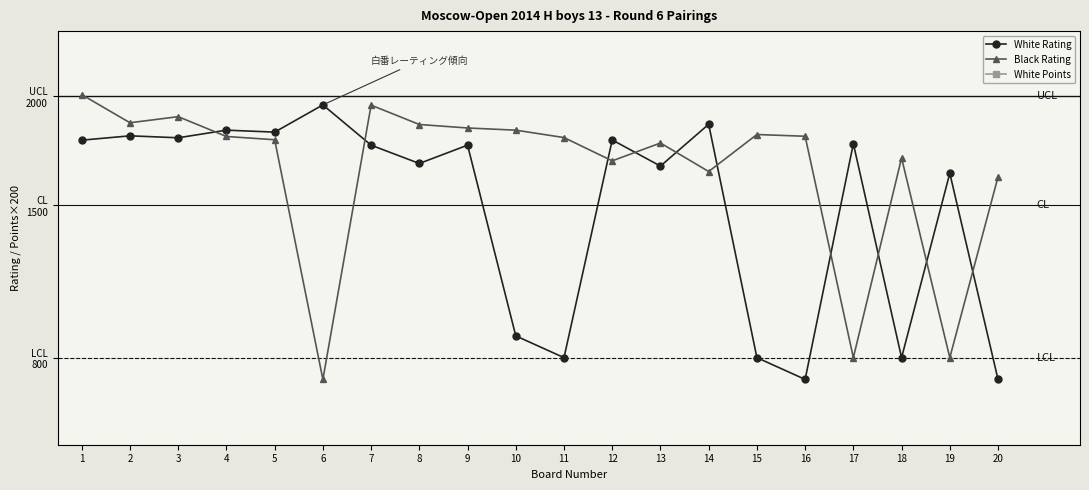

At which label is Black Rating closest to 1354?

20